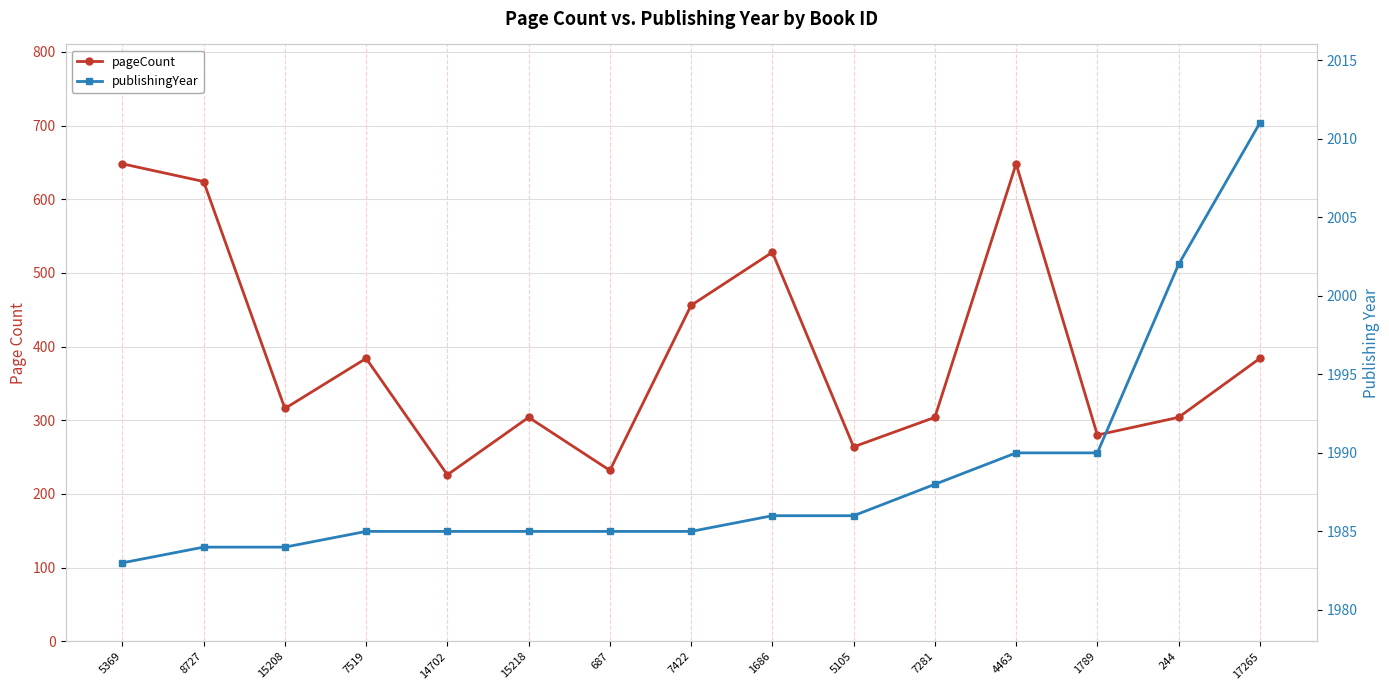

Which series has the largest total across all categories?

publishingYear